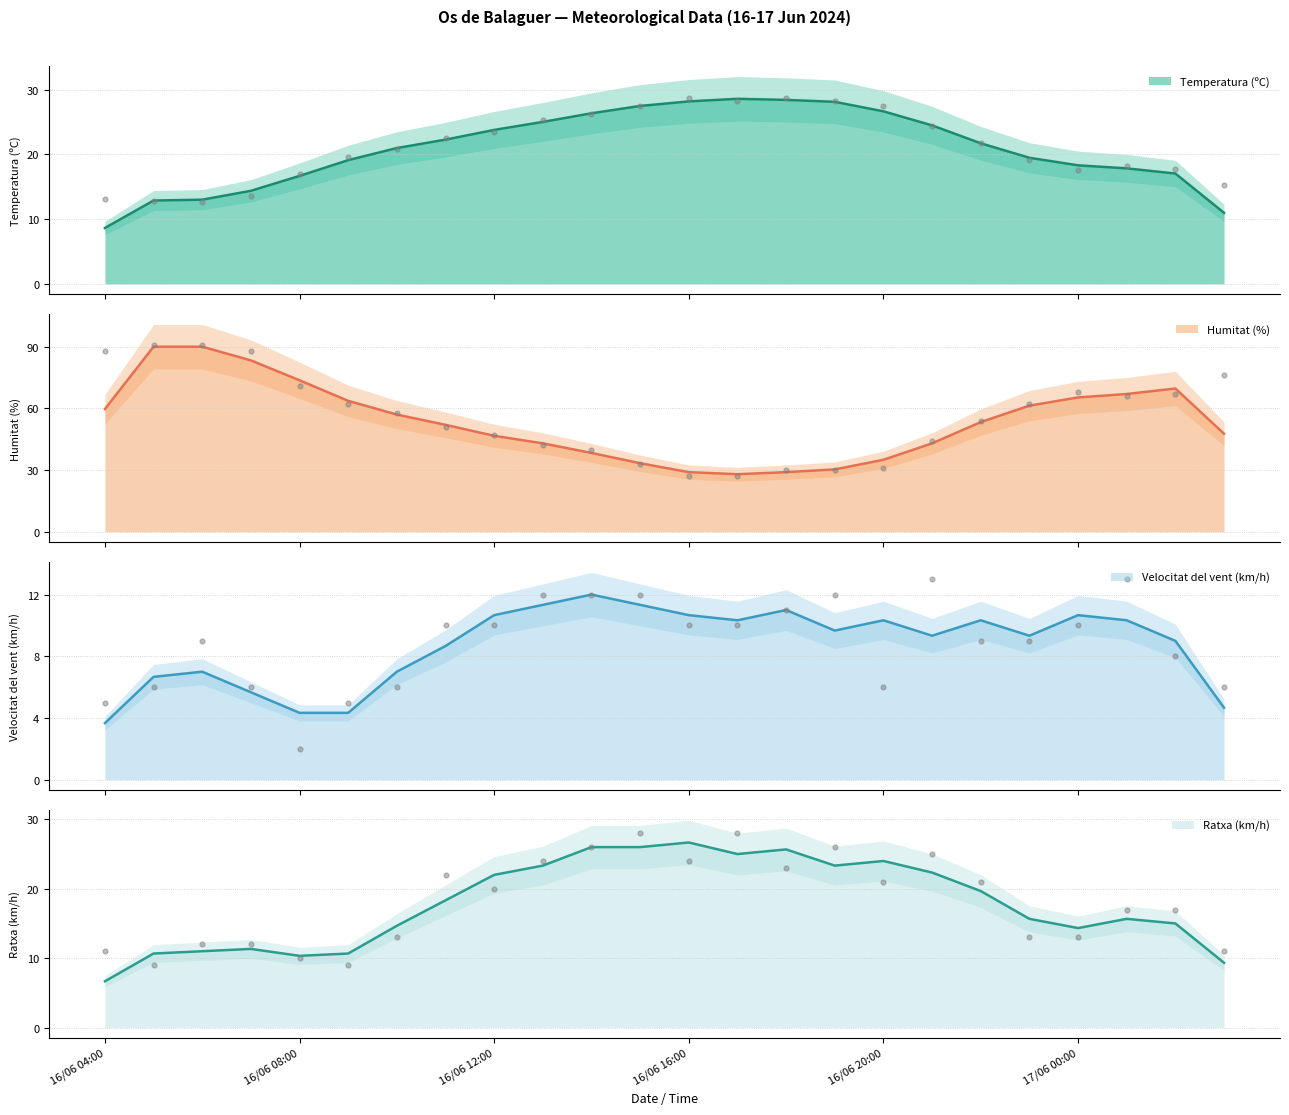

Which series contains the lowest Y value?

Velocitat del vent (km/h)